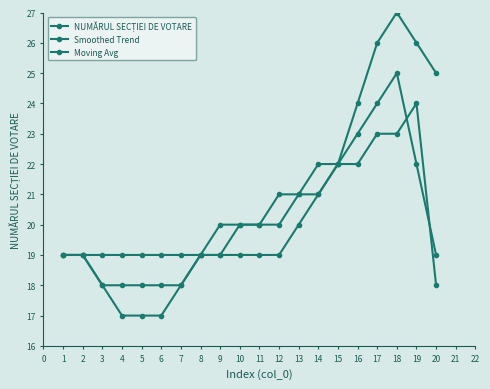

Which has a higher value, 15 or 17?

17